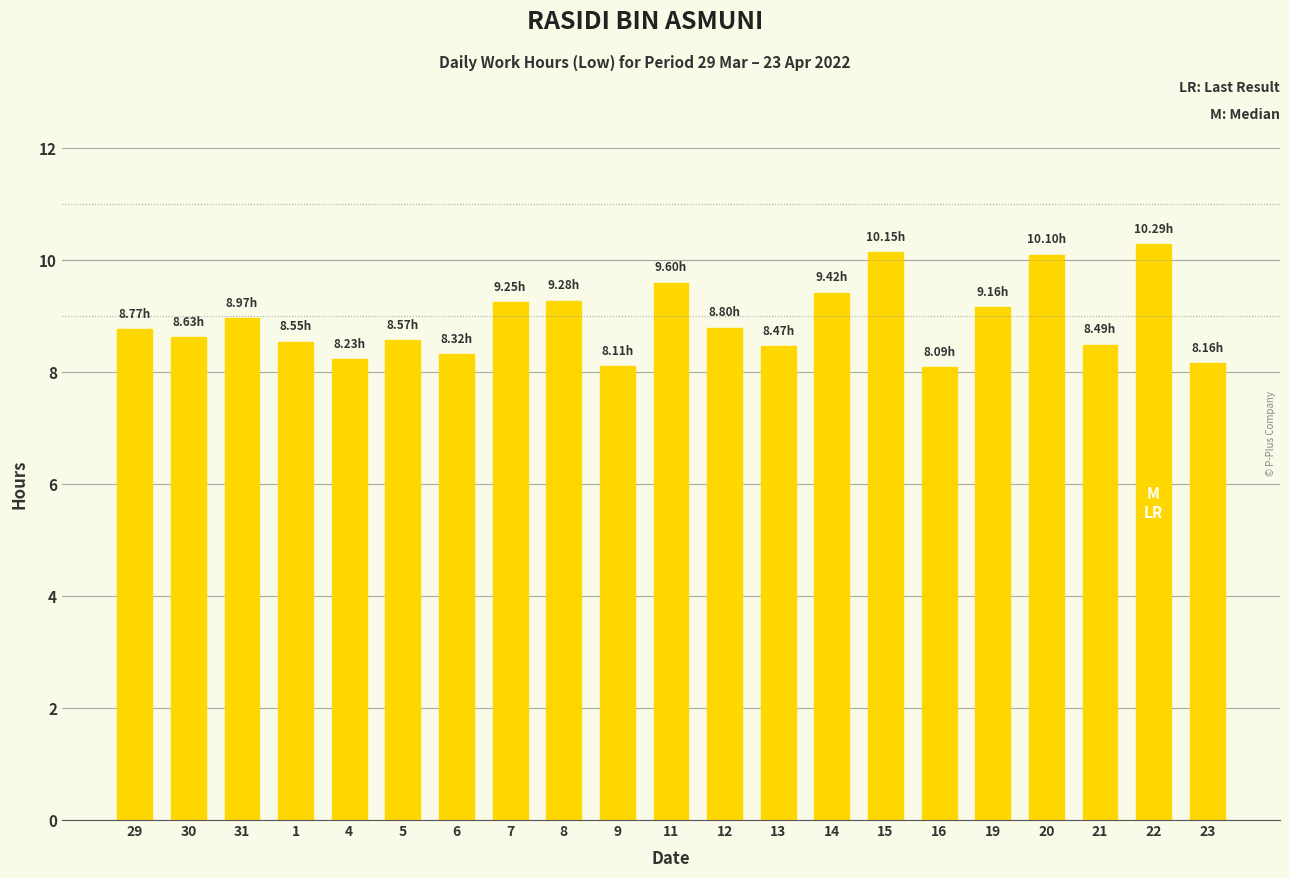

Approximately how many times larger is the value at 21 compared to 19?

0.9